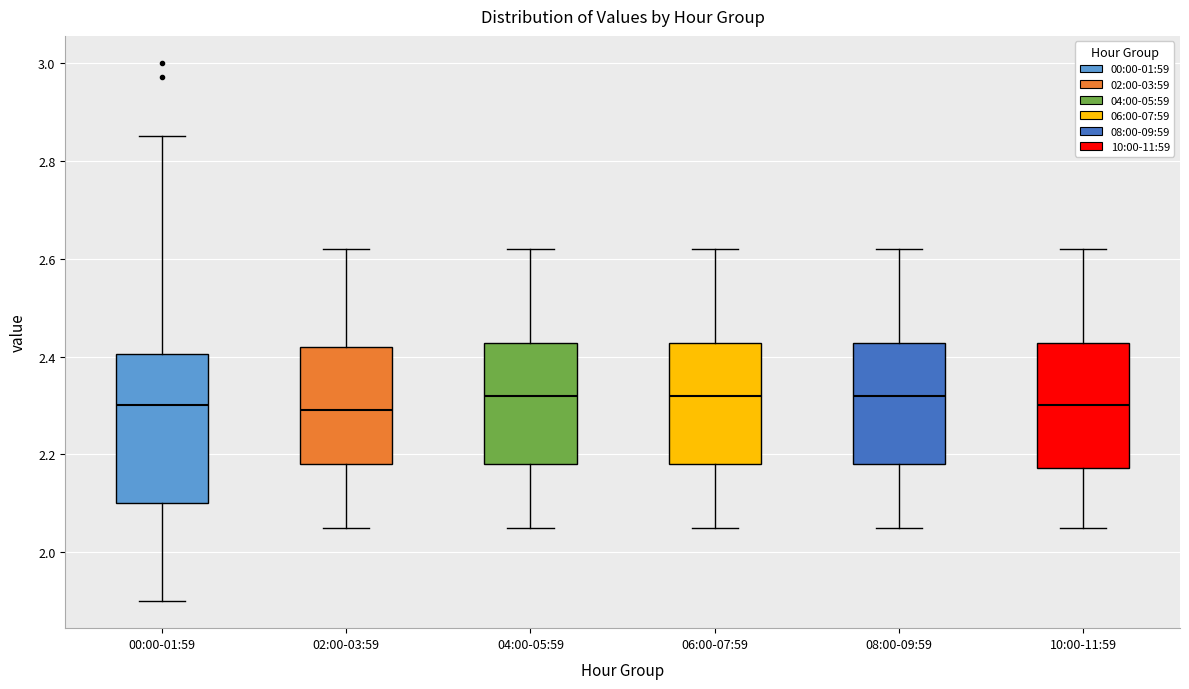

Where does the upper whisker of the box for 04:00-05:59 end on the y-axis? The values are not printed on the chart, so give them approximately, as read against the axis.

2.62